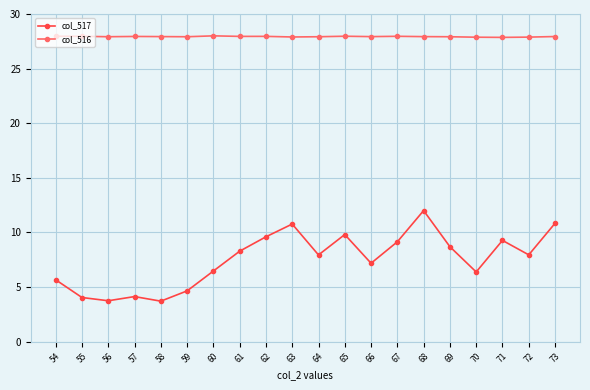

What is the minimum value shown in the chart?

3.7